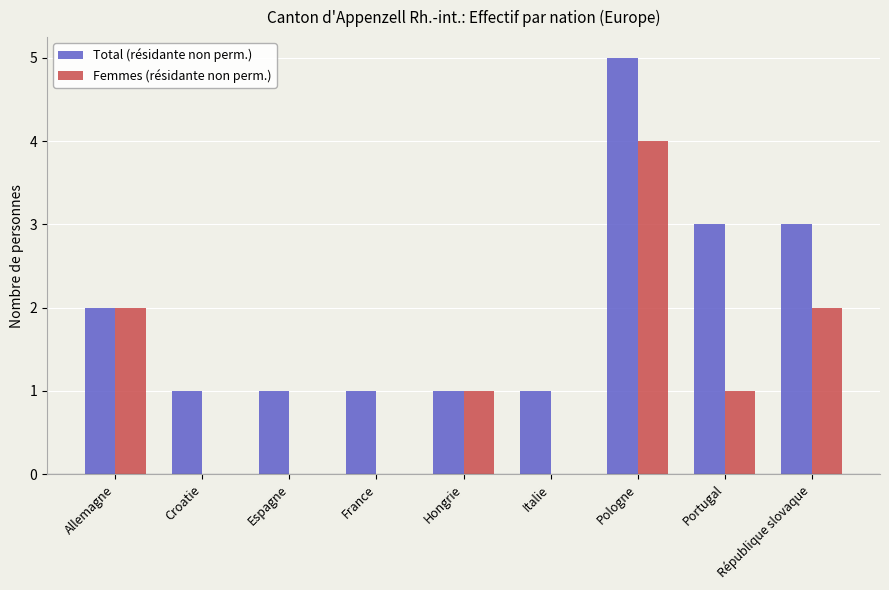

How many data points does each series have?

9